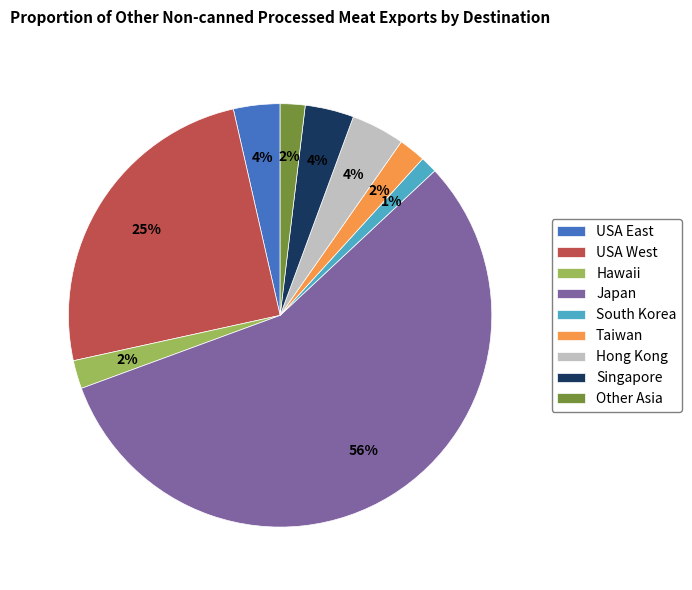

Which slice is the largest?

Japan